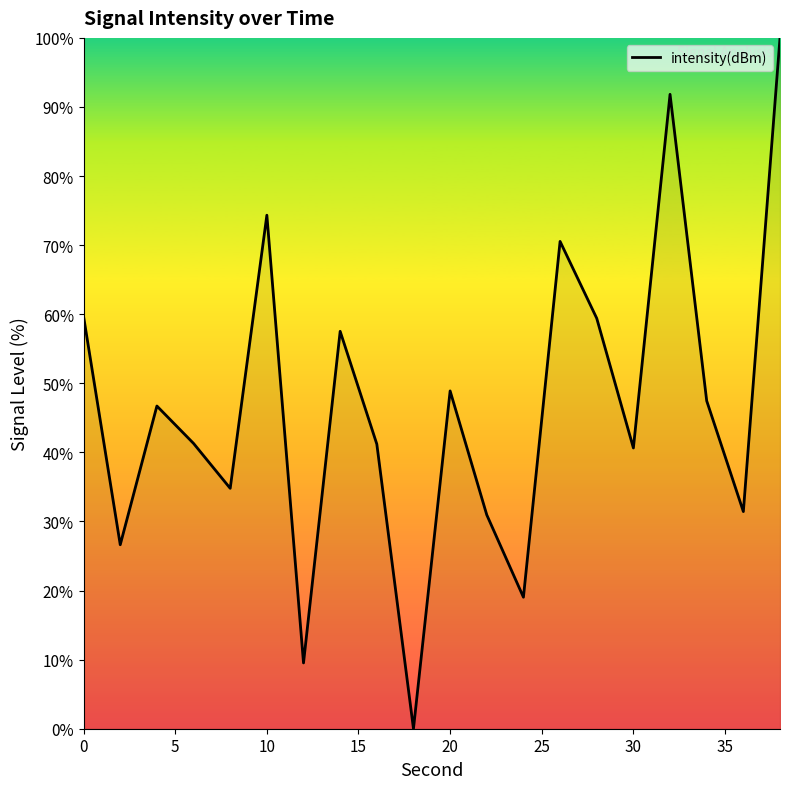

What is the greatest value displayed?

100.0